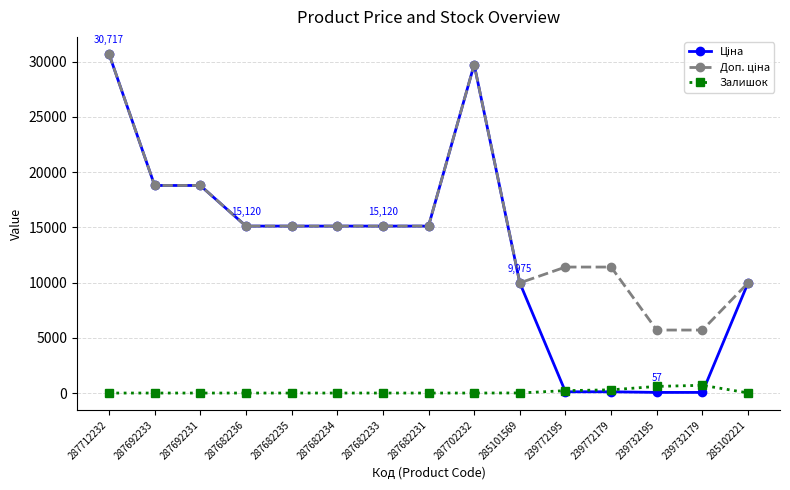

What is the greatest value displayed?

30717.1